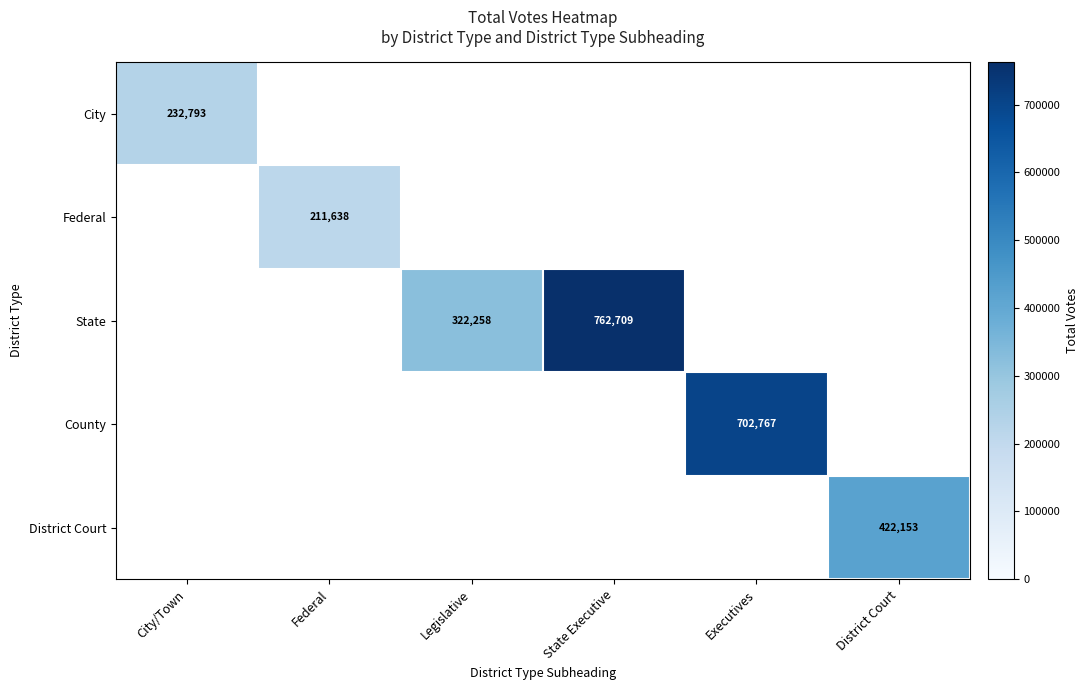

Which label corresponds to the smallest value in the chart?

Federal